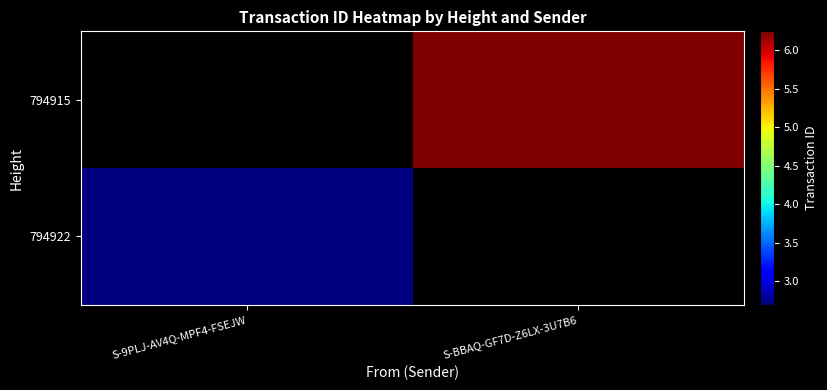

Which category has the highest value across all series?

S-BBAQ-GF7D-Z6LX-3U7B6